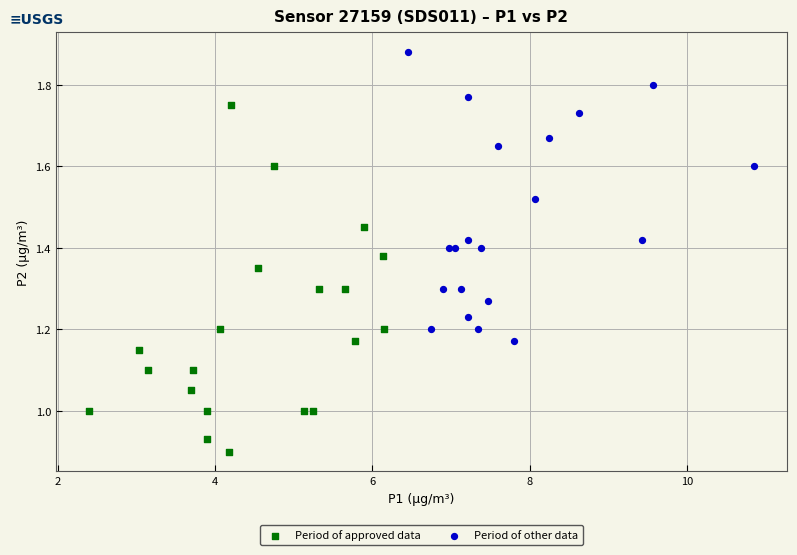

What are all the series names shown in the legend?

Period of approved data, Period of other data